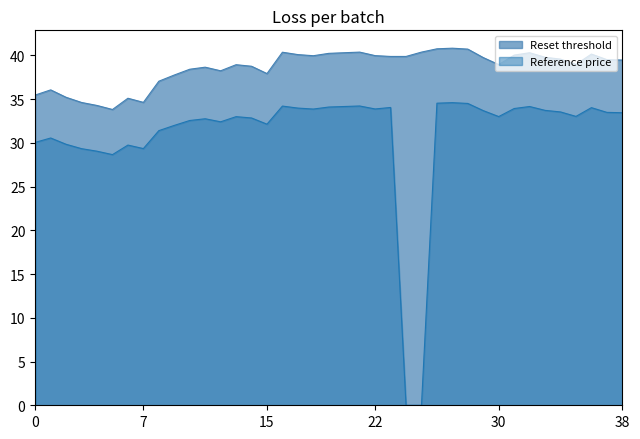

List the series in order of their overall mean, lowest first.

Reference price, Reset threshold